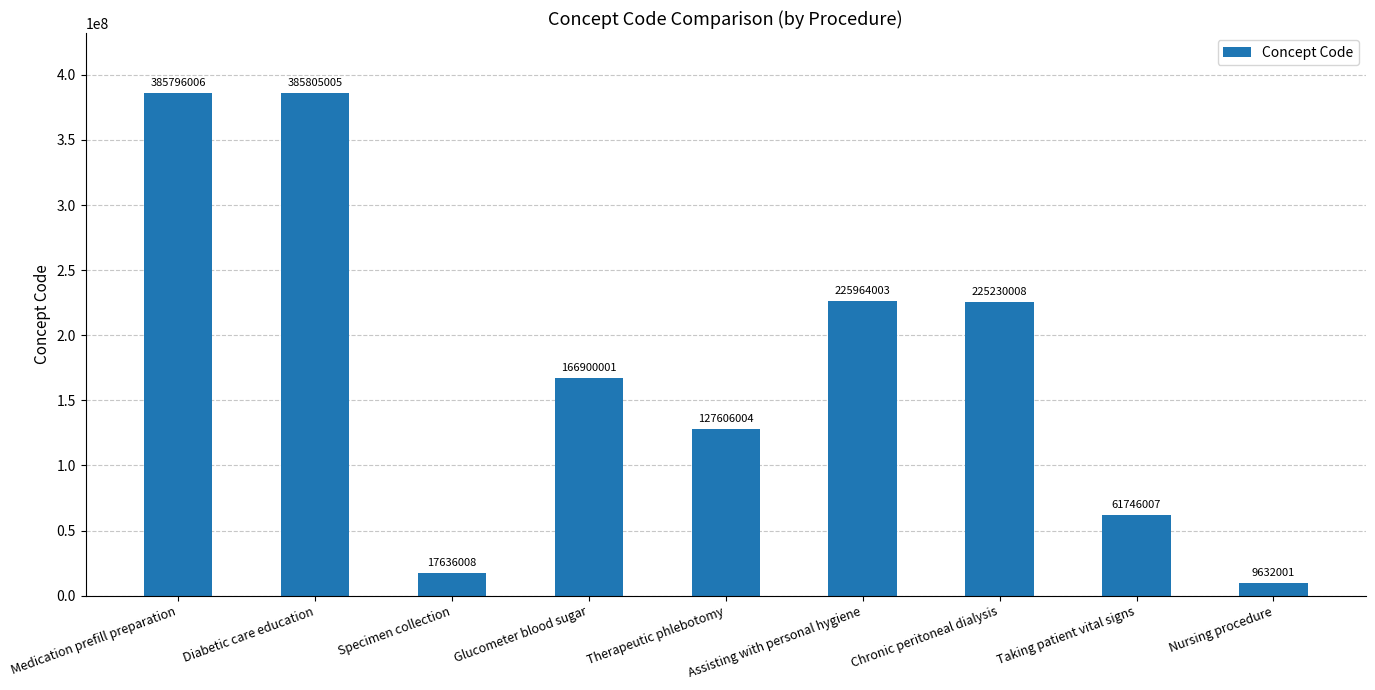

What is the change in value from Glucometer blood sugar to Assisting with personal hygiene?

+59064002